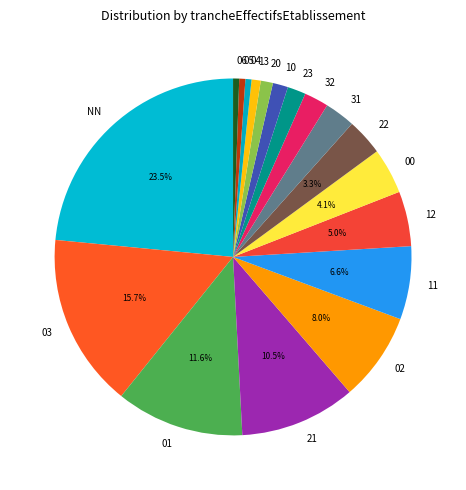

Is there any slice that represents more than half of the pie?

No